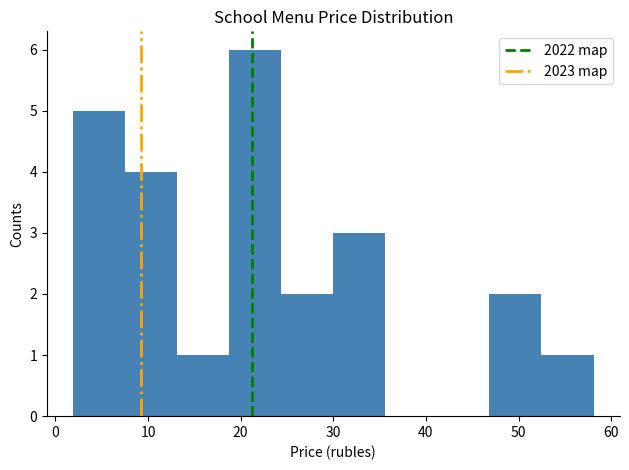

How tall is the bar that spans 47 to 52 on the x-axis? Neither the bar edges nor the heights are printed on the chart, so give them approximately, as read against the axes.

2